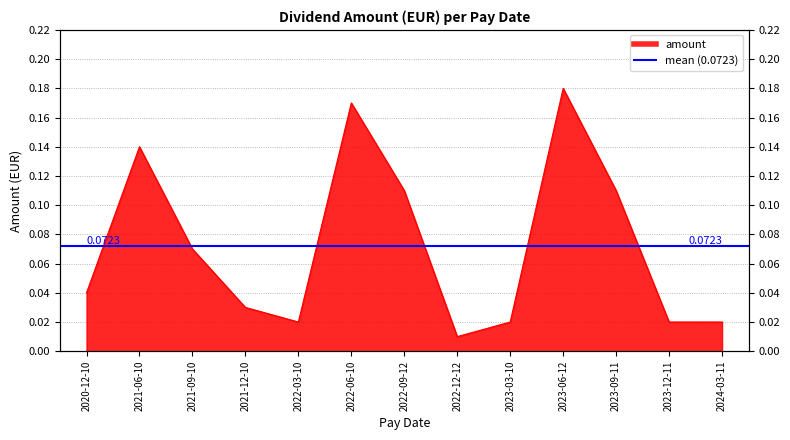

Rank the categories by value from highest to lowest.

2023-06-12, 2022-06-10, 2021-06-10, 2022-09-12, 2023-09-11, 2021-09-10, 2020-12-10, 2021-12-10, 2022-03-10, 2023-03-10, 2023-12-11, 2024-03-11, 2022-12-12